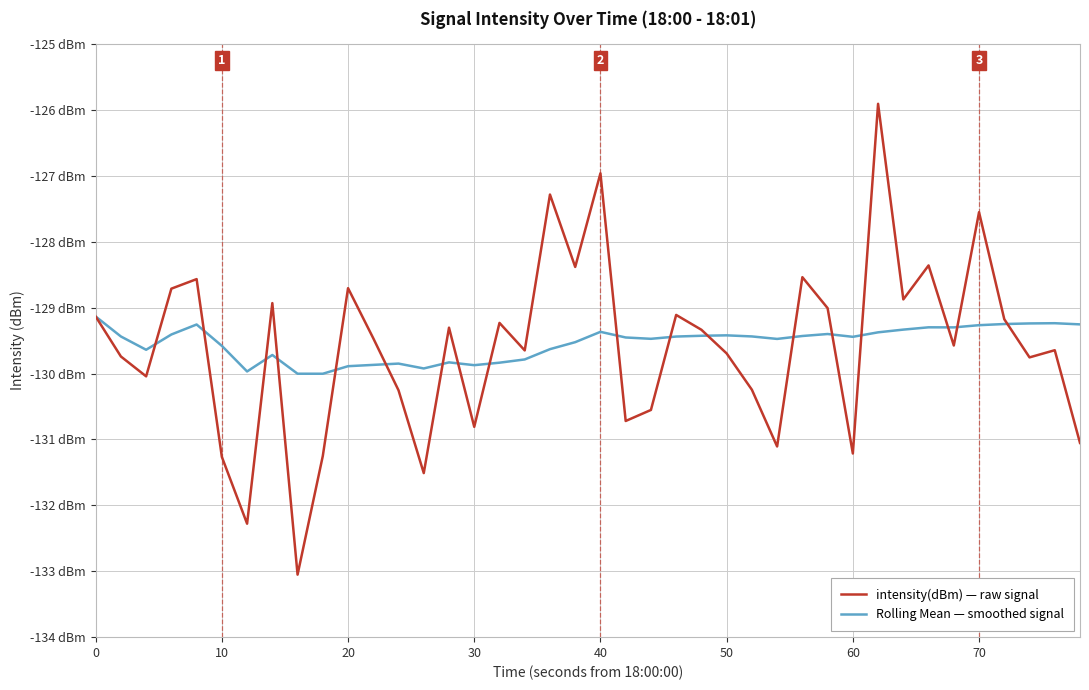

Reading right to left, transcribe all the data shown in this chart.

intensity(dBm) — raw signal: -131.1	-129.6	-129.8	-129.2	-127.6	-129.6	-128.4	-128.9	-125.9	-131.2	-129.0	-128.5	-131.1	-130.2	-129.7	-129.3	-129.1	-130.6	-130.7	-127.0	-128.4	-127.3	-129.6	-129.2	-130.8	-129.3	-131.5	-130.3	-129.5	-128.7	-131.3	-133.1	-128.9	-132.3	-131.3	-128.6	-128.7	-130.0	-129.7	-129.1
Rolling Mean — smoothed signal: -129.3	-129.2	-129.2	-129.2	-129.3	-129.3	-129.3	-129.3	-129.4	-129.4	-129.4	-129.4	-129.5	-129.4	-129.4	-129.4	-129.4	-129.5	-129.5	-129.4	-129.5	-129.6	-129.8	-129.8	-129.9	-129.8	-129.9	-129.8	-129.9	-129.9	-130.0	-130.0	-129.7	-130.0	-129.6	-129.3	-129.4	-129.6	-129.4	-129.1